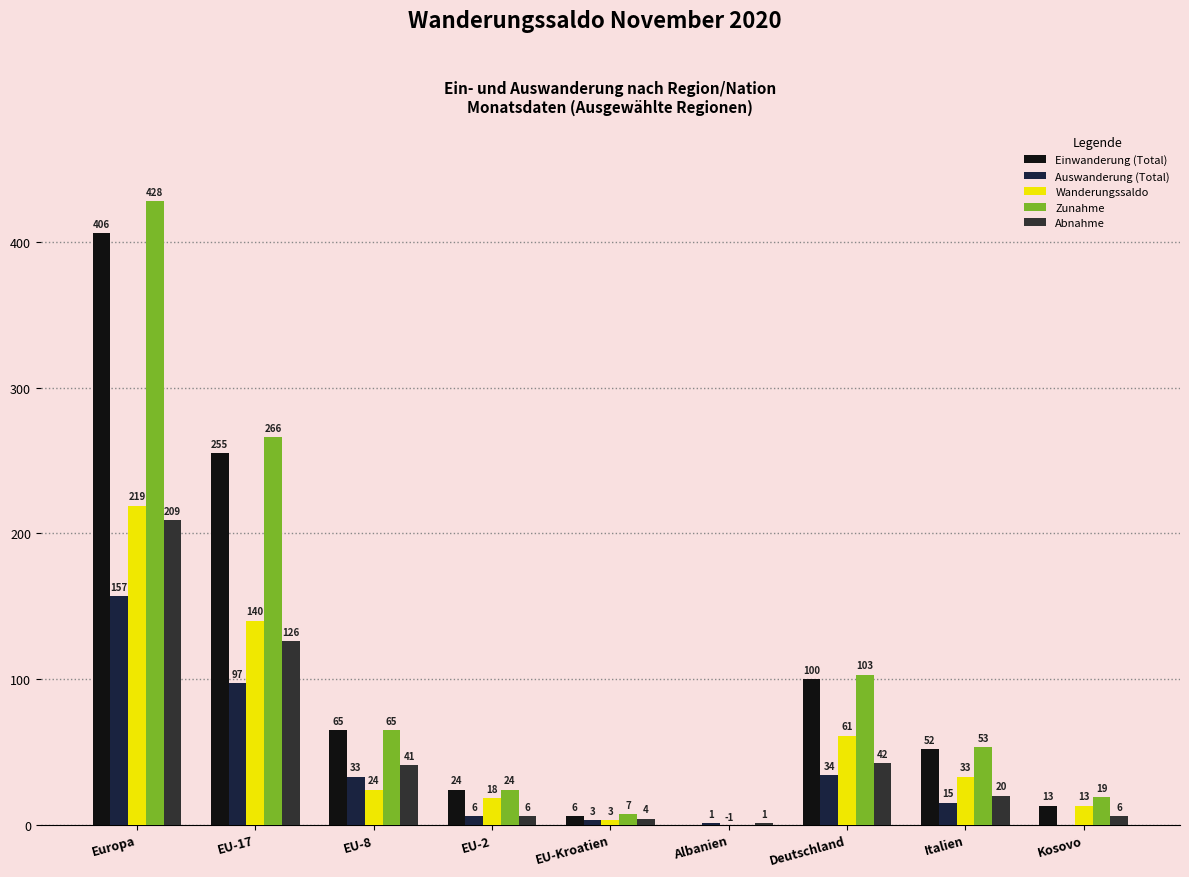

At which label does Zunahme reach its minimum?

Albanien